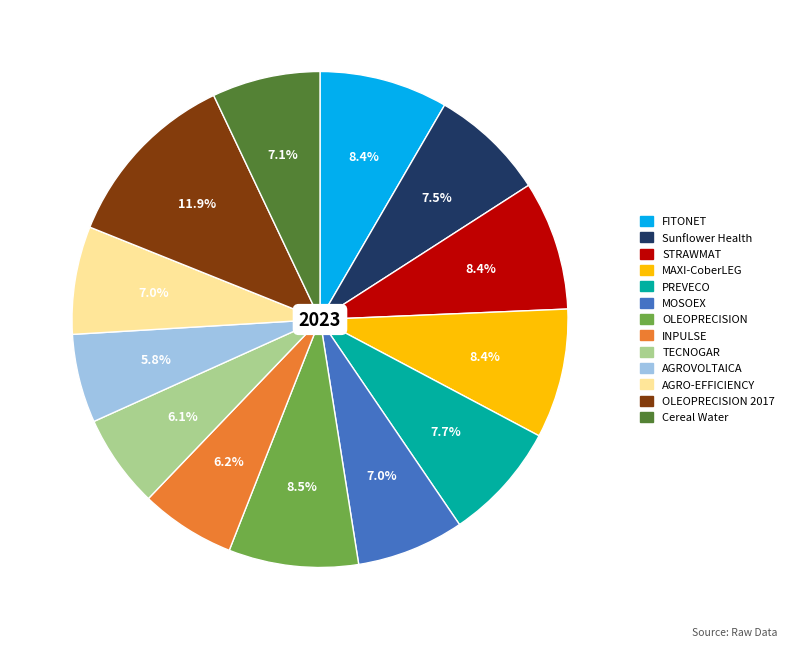

Is there a majority slice in this chart?

No